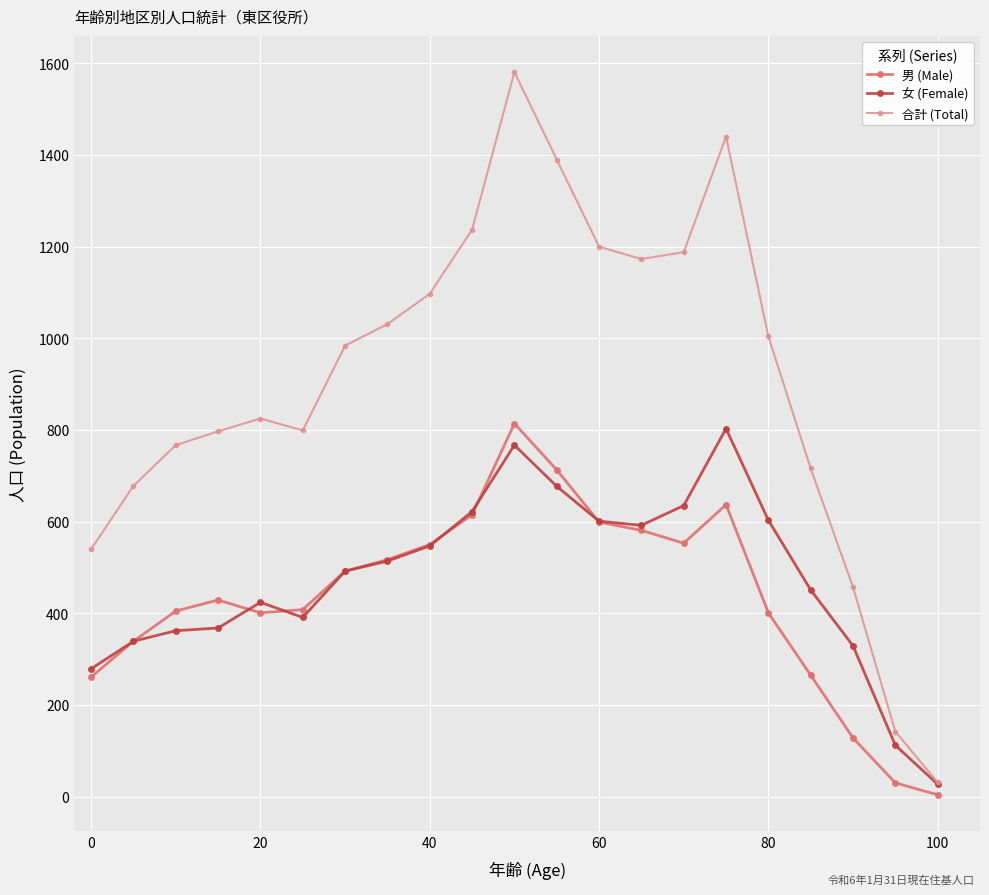

Which series has the largest range (max minus min)?

合計 (Total)